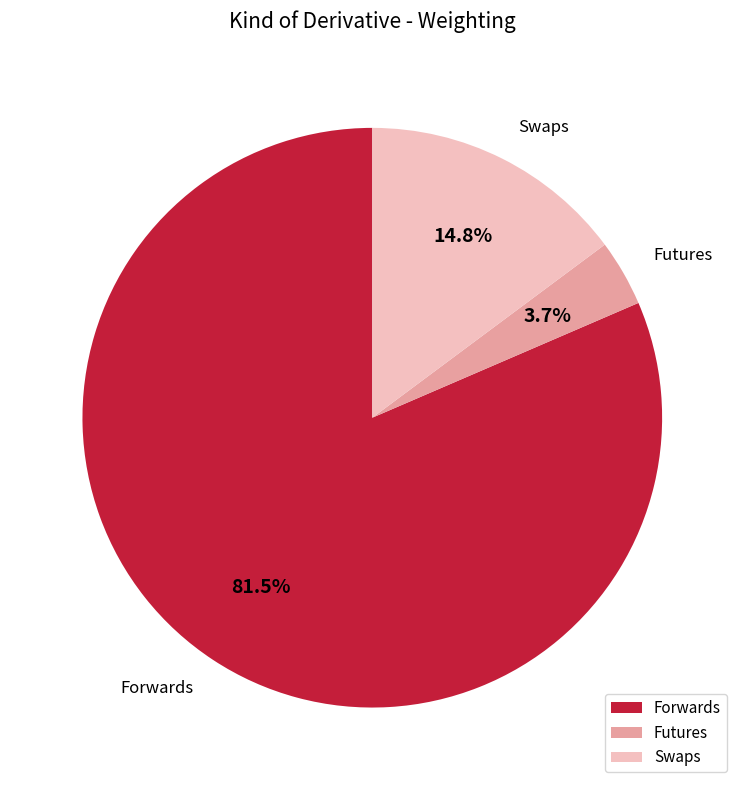

What is the total percentage of Futures and Swaps?

18.5%